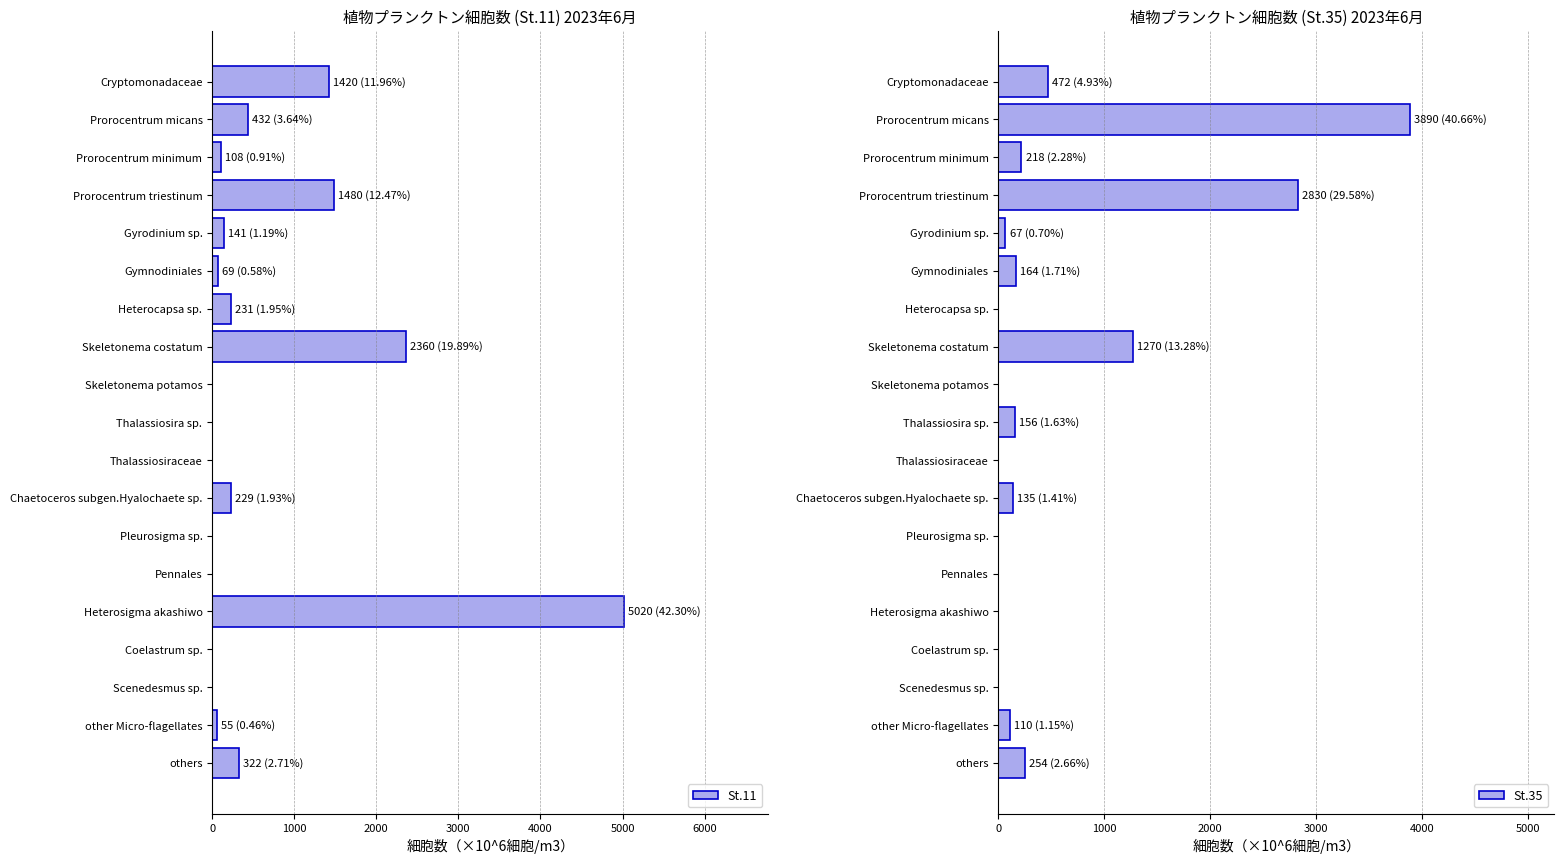

At how many categories does at least one series exceed 2190?

4